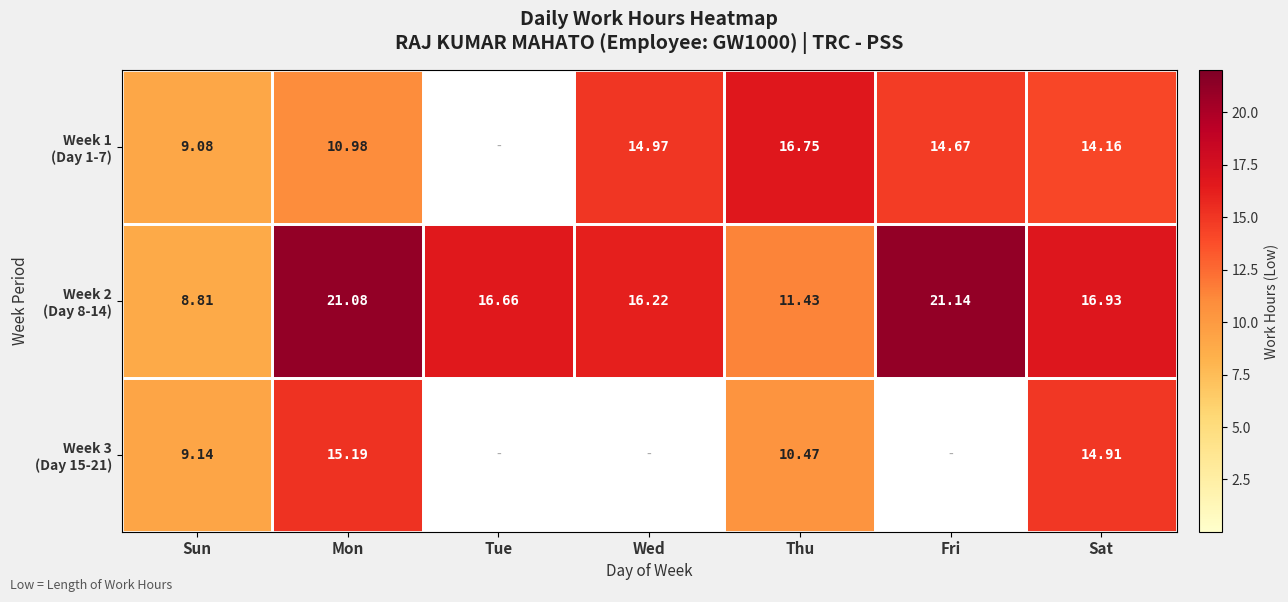

What is the difference between the second highest and minimum values in the Week 2 (Day 8-14) series?

12.3